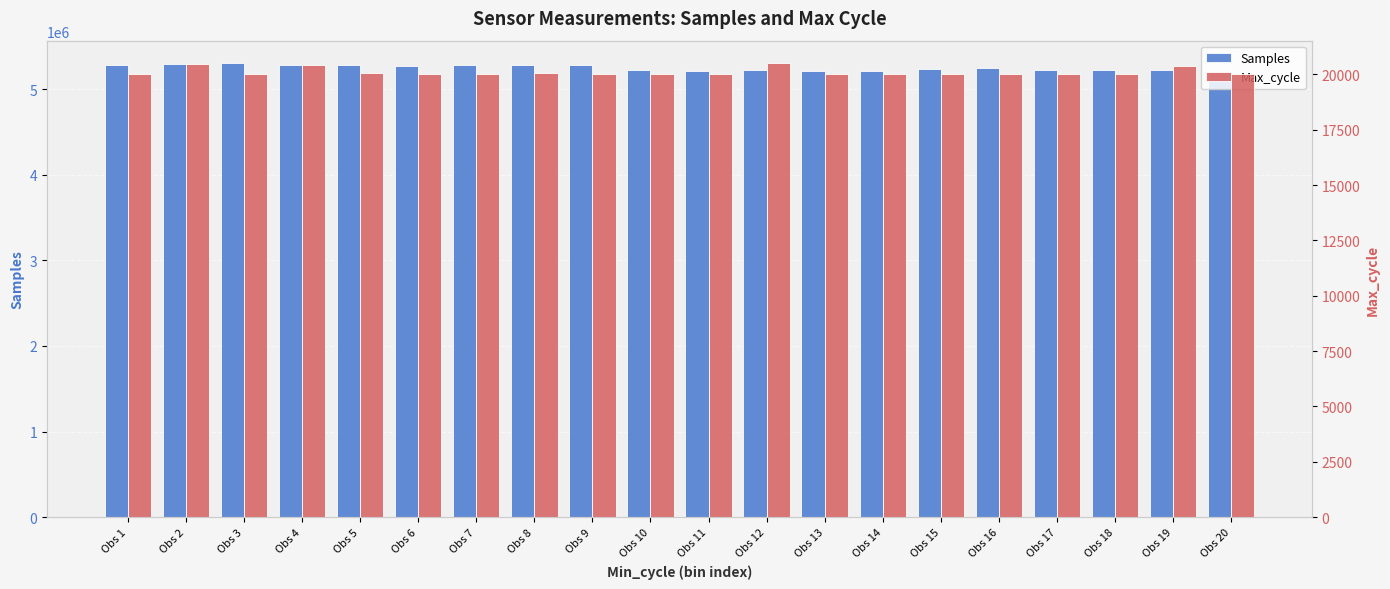

Which series changed the most between Obs 5 and Obs 8?

Samples